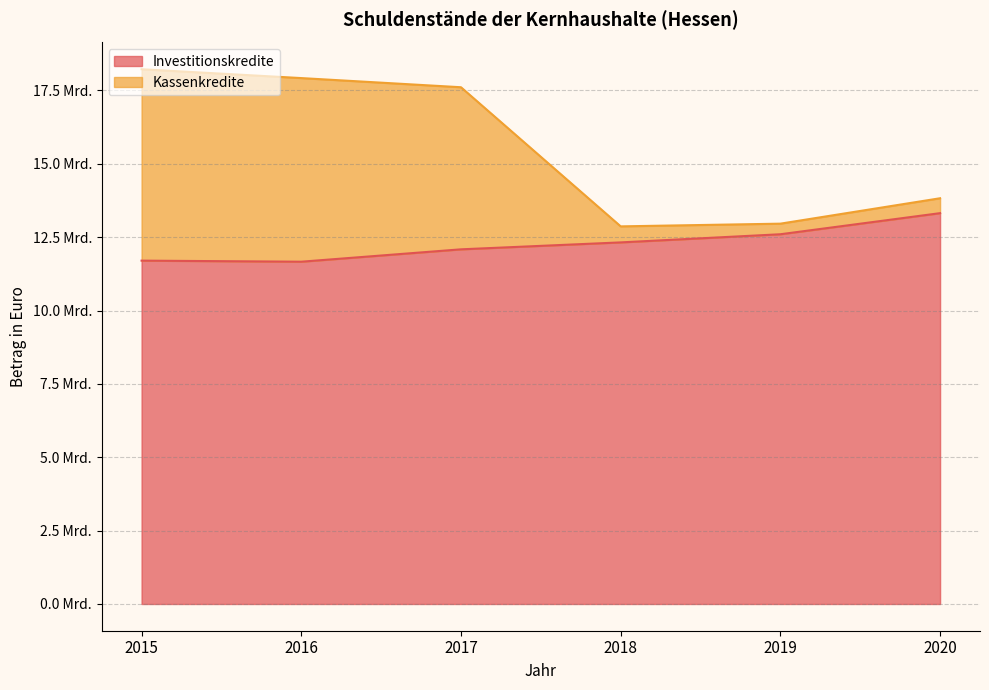

At which label does Investitionskredite first exceed 12321244020?

2019